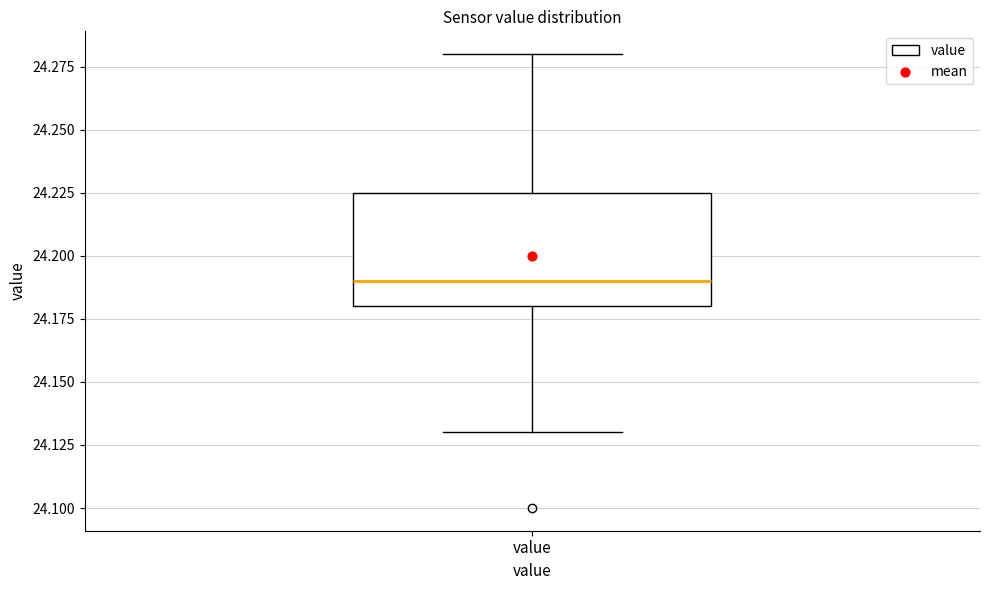

Transcribe this box plot: give where the median line is, the range the box spans, and where the two whiskers end, as read against the y-axis. The values are not printed on the chart, so give them approximately, as read against the axis.

median 24.190, box 24.180 to 24.225, whiskers 24.130 to 24.280